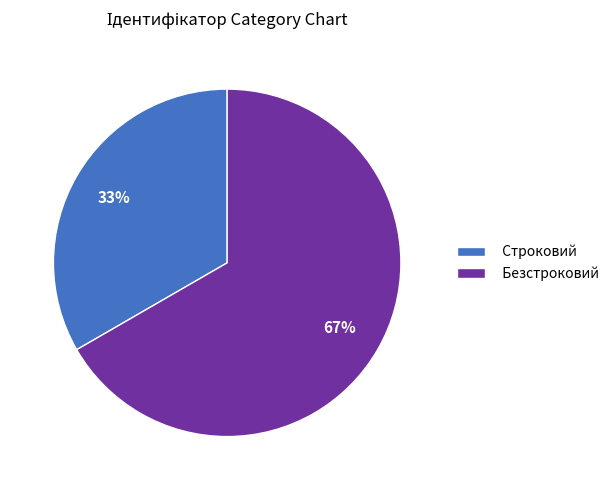

Which category accounts for the majority?

Безстроковий